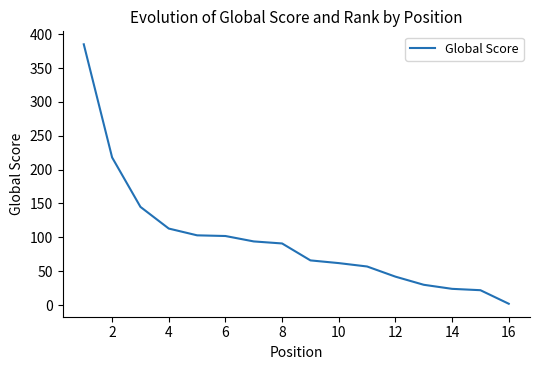

What is the maximum value shown in the chart?

385